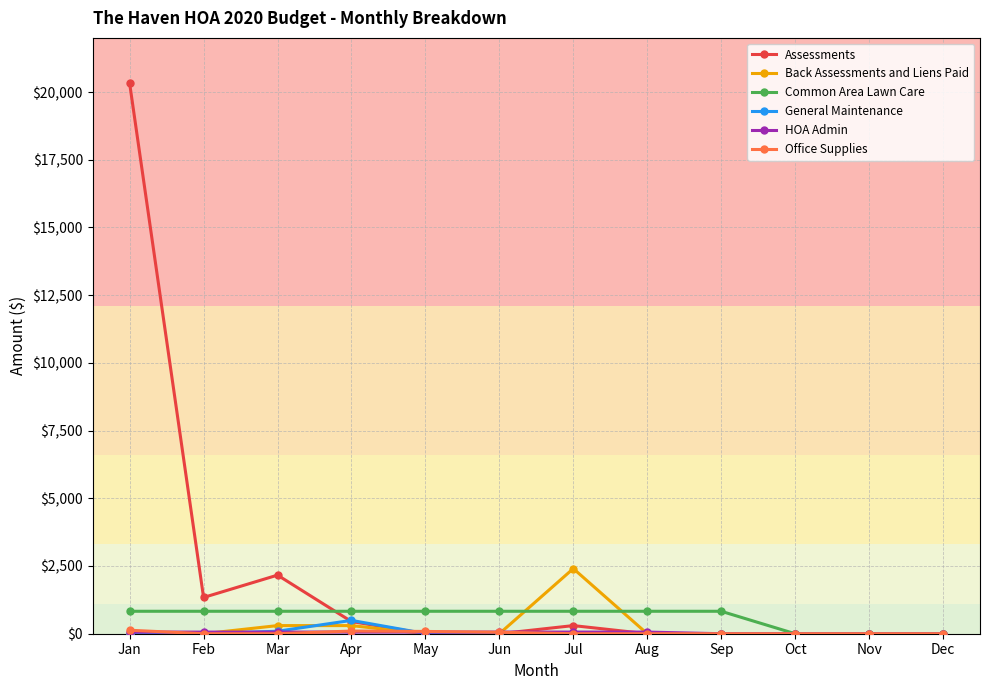

True or false: Back Assessments and Liens Paid has more than 0 points higher than both neighbors.

True